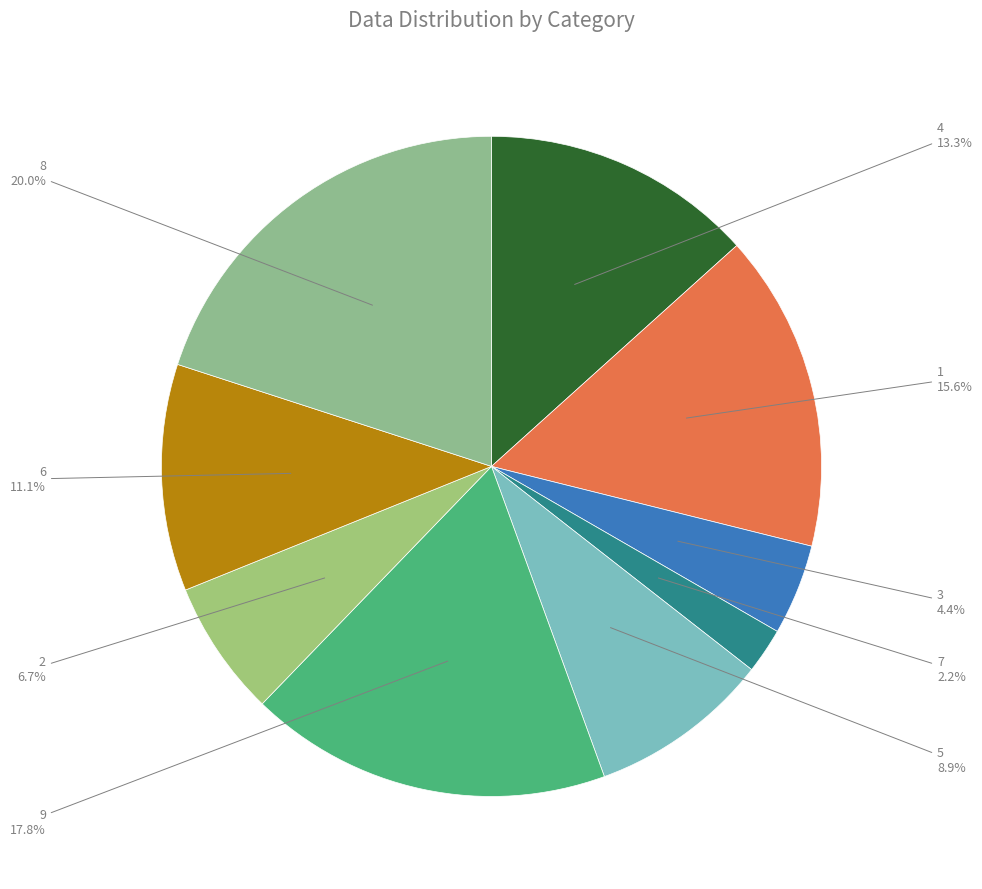

Approximately how many times larger is the value at 3 compared to 8?

0.2